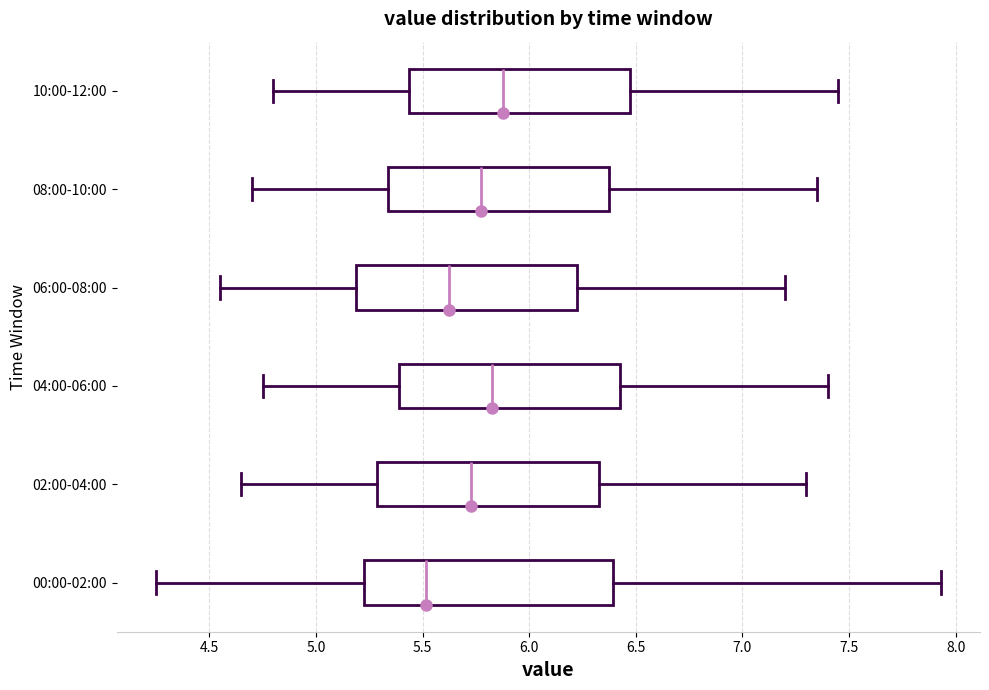

Comparing the boxes themselves (not the whiskers), which one is the widest?

00:00-02:00